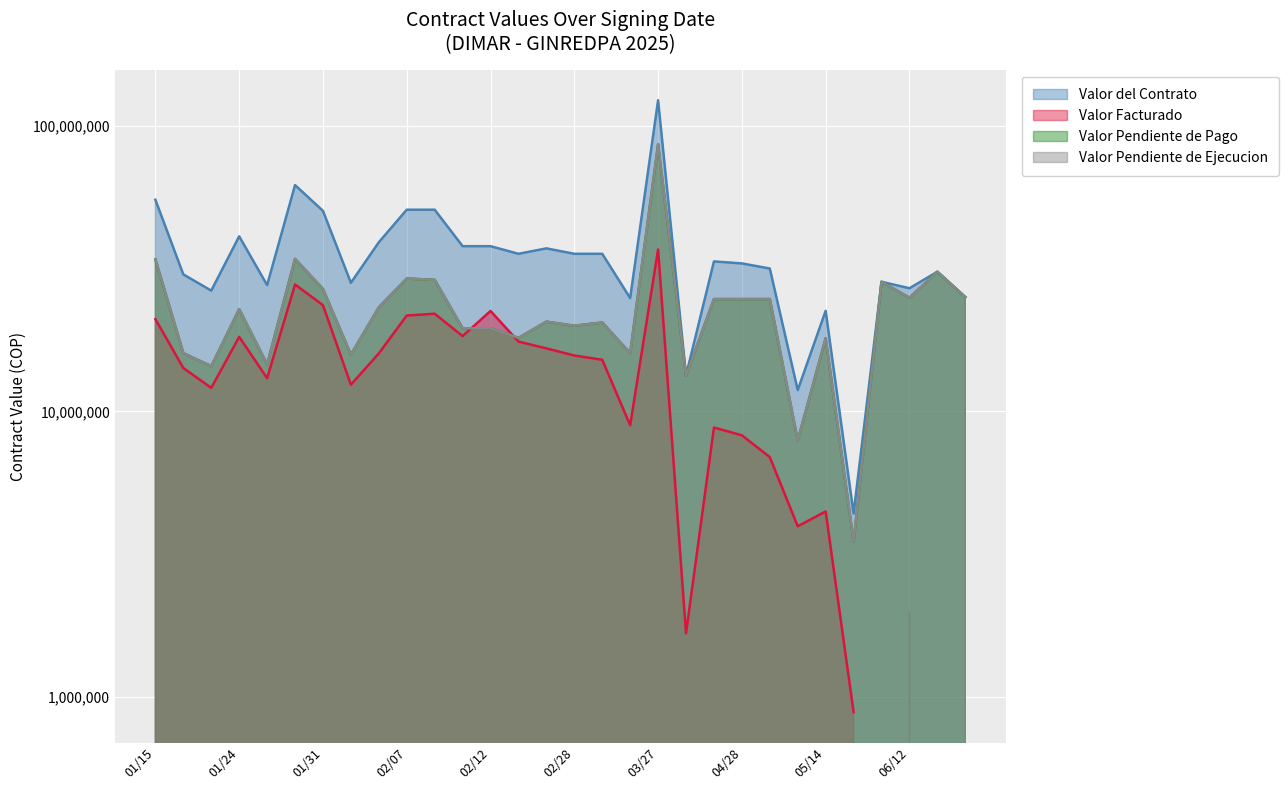

True or false: Valor del Contrato has a value of 4387500 at 05/16.

True